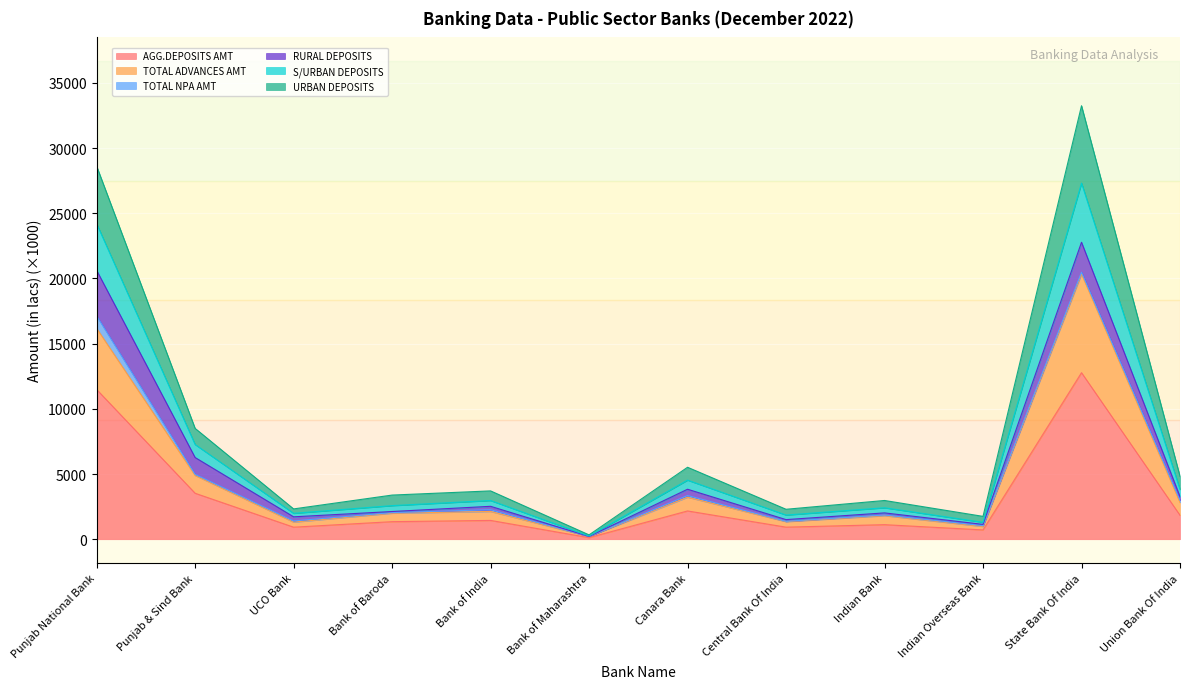

The value of TOTAL ADVANCES AMT at Punjab National Bank is 16176.8. True or false?

True